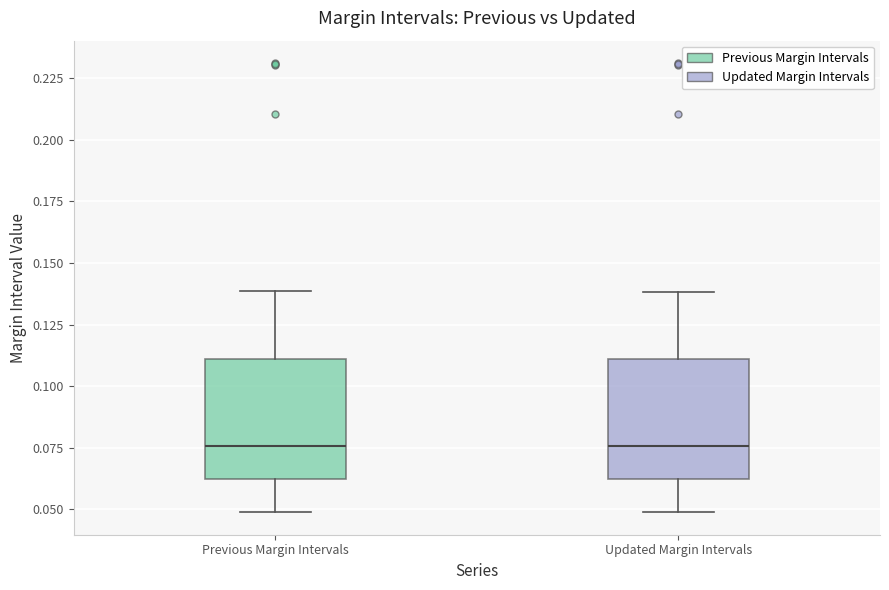

Where does the median line of the box for Updated Margin Intervals sit on the y-axis? The values are not printed on the chart, so give them approximately, as read against the axis.

0.075